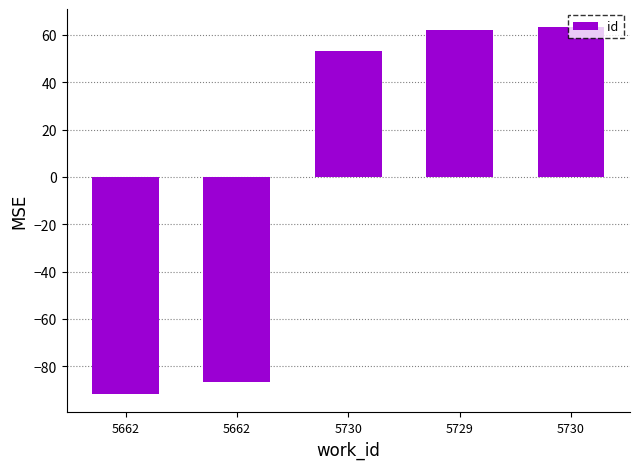

Are the bars horizontal?

No